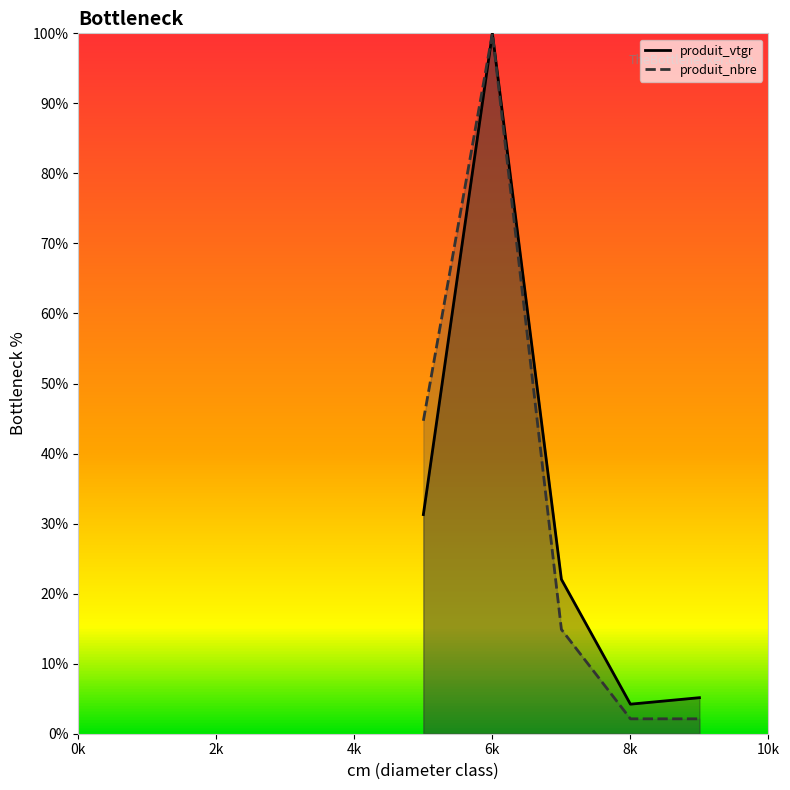

Which series has the largest total across all categories?

produit_nbre